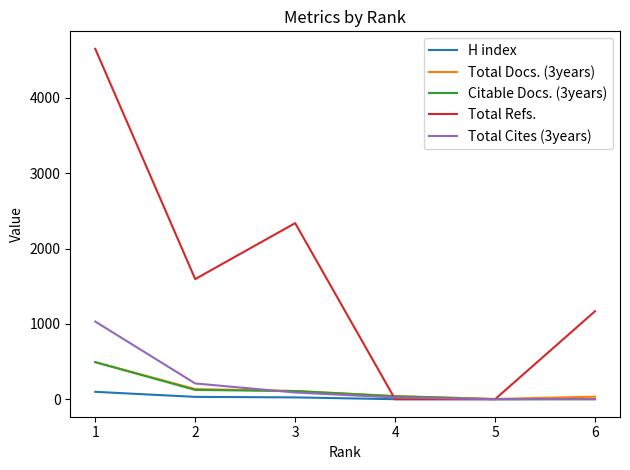

What are all the series names shown in the legend?

H index, Total Docs. (3years), Citable Docs. (3years), Total Refs., Total Cites (3years)